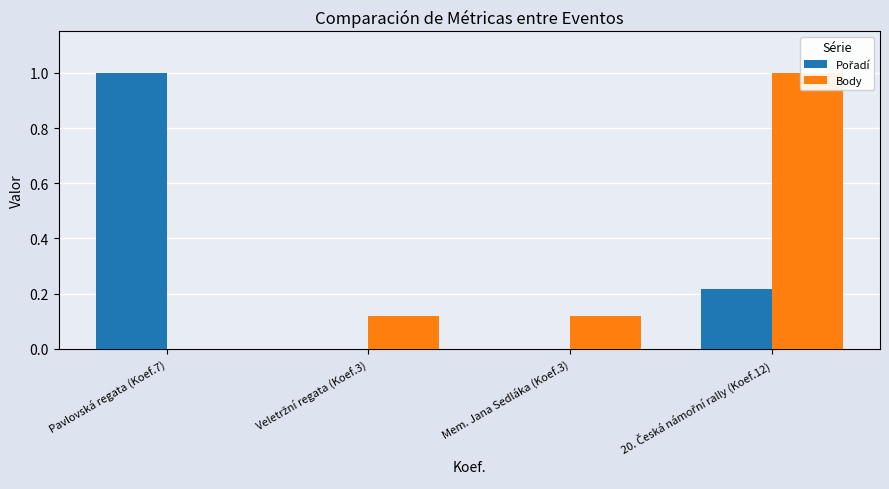

Is it true that Body equals 0.0 at Pavlovská regata (Koef.7)?

True